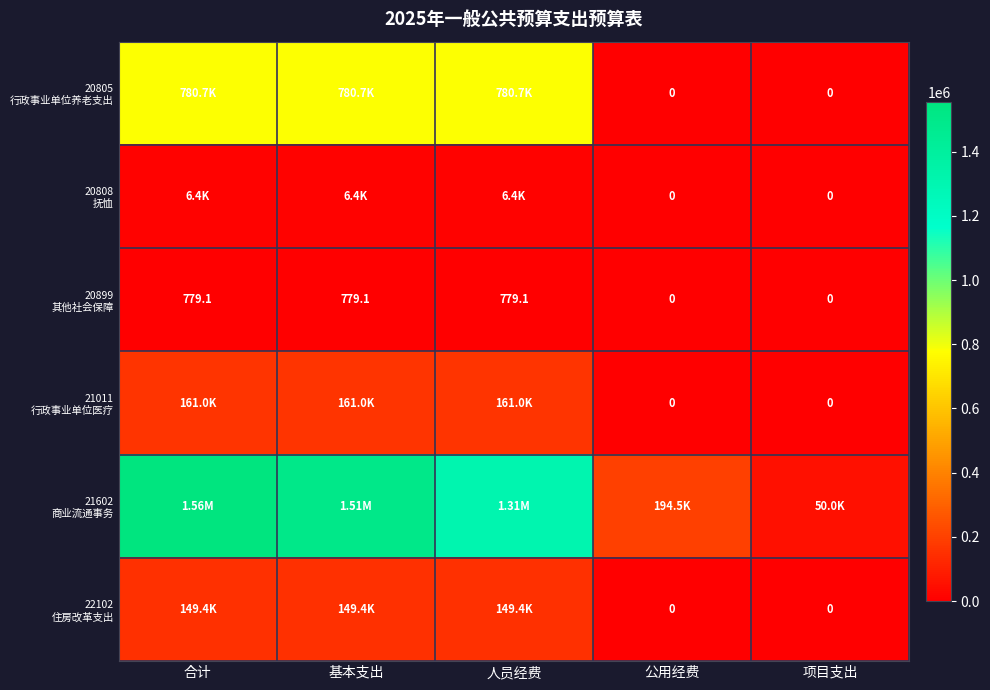

What is the greatest value displayed?

1555382.1